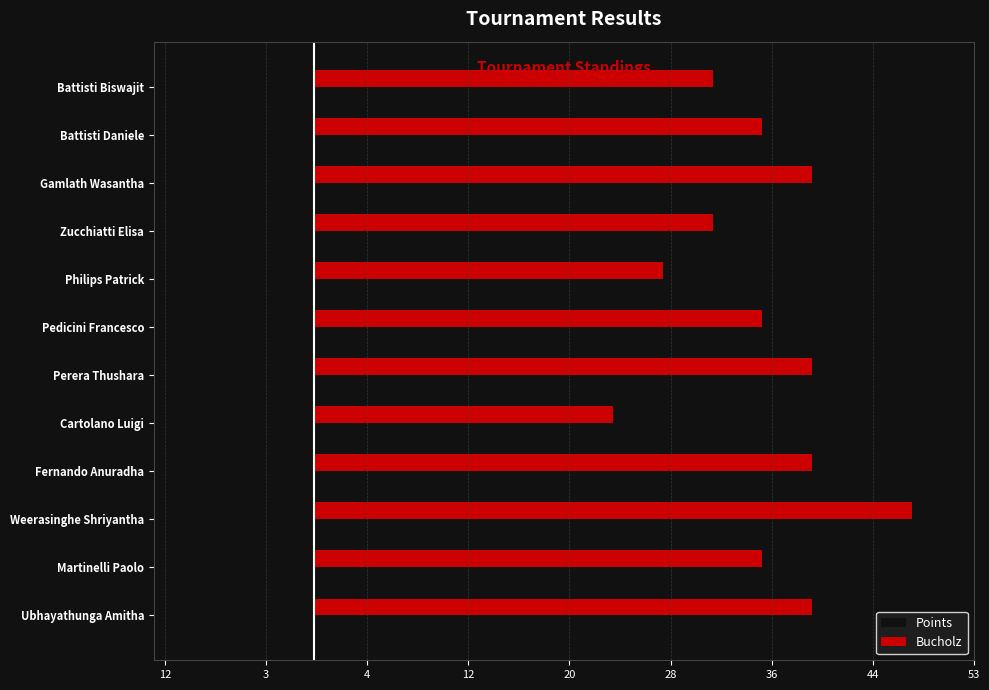

What are all the series names shown in the legend?

Points, Bucholz